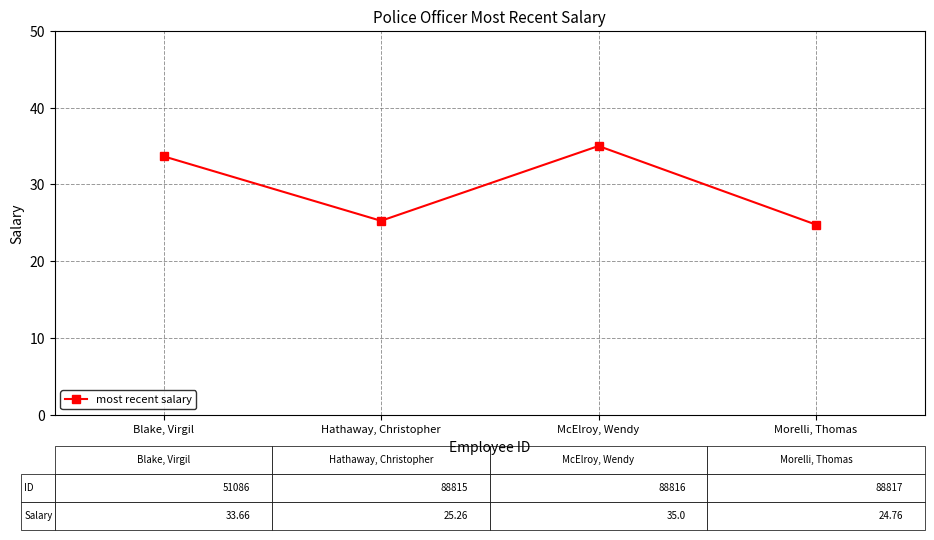

At which category does the chart reach its peak across all series?

McElroy, Wendy